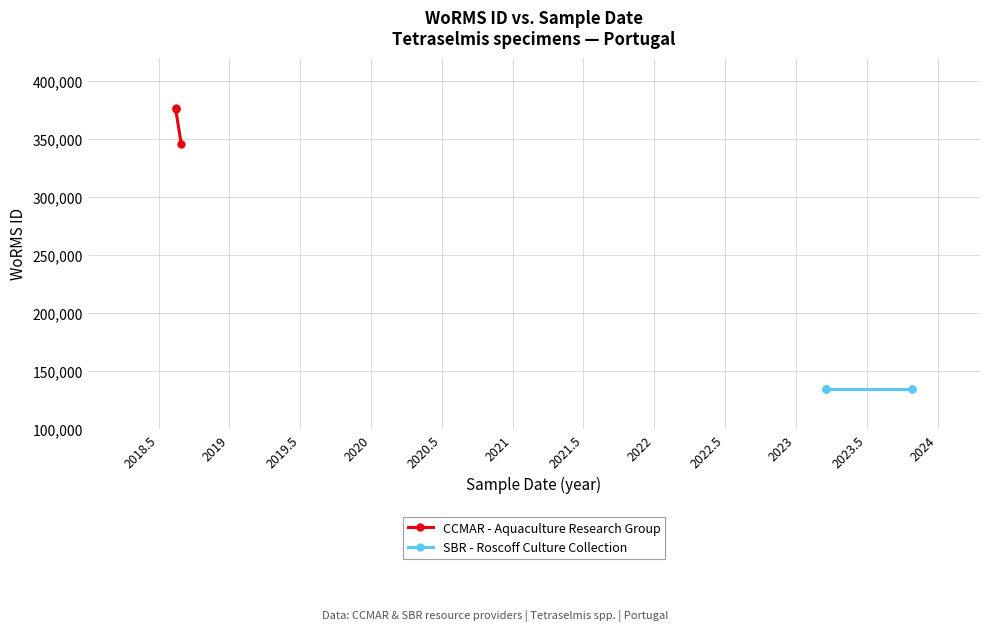

At which category does the chart reach its peak across all series?

13-08-2018